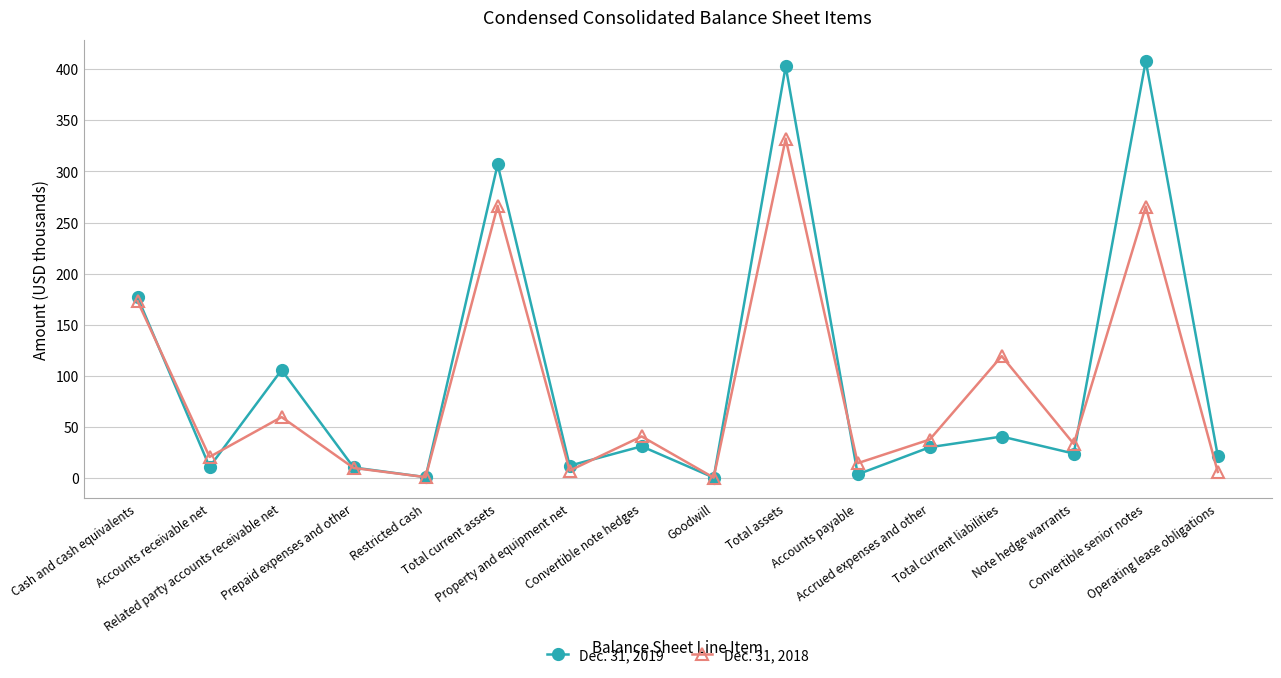

Between which two adjacent categories do Dec. 31, 2018 and Dec. 31, 2019 first intersect?

Cash and cash equivalents and Accounts receivable net